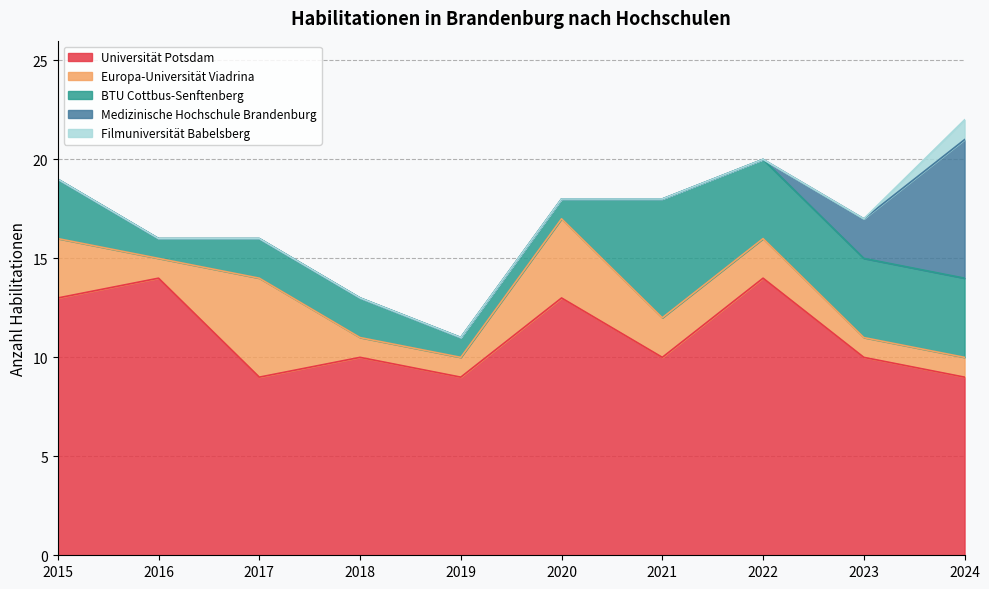

Between 2017 and 2024, which is larger?

2017